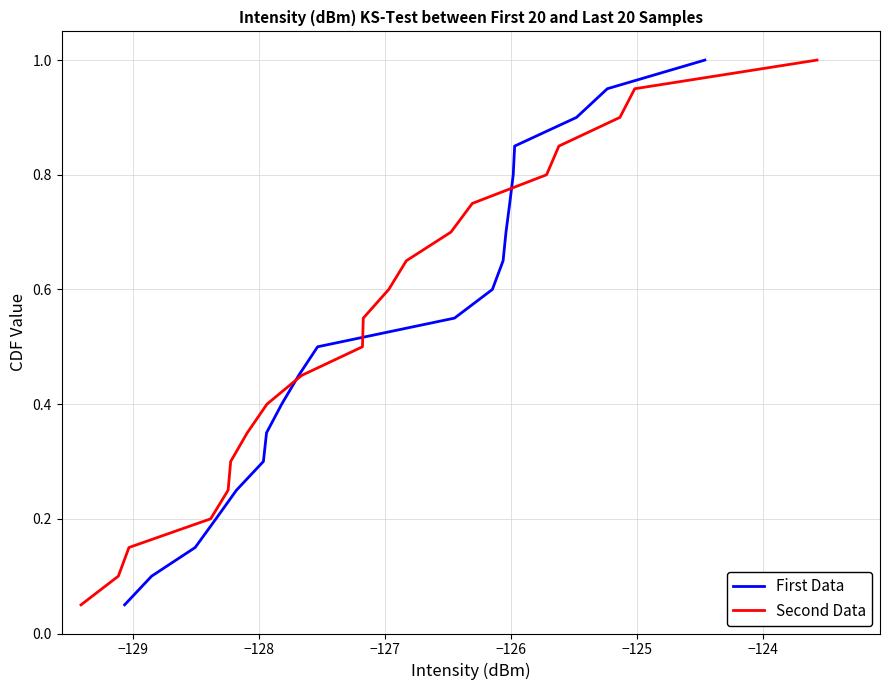

What is the highest value of the First Data series?

1.0